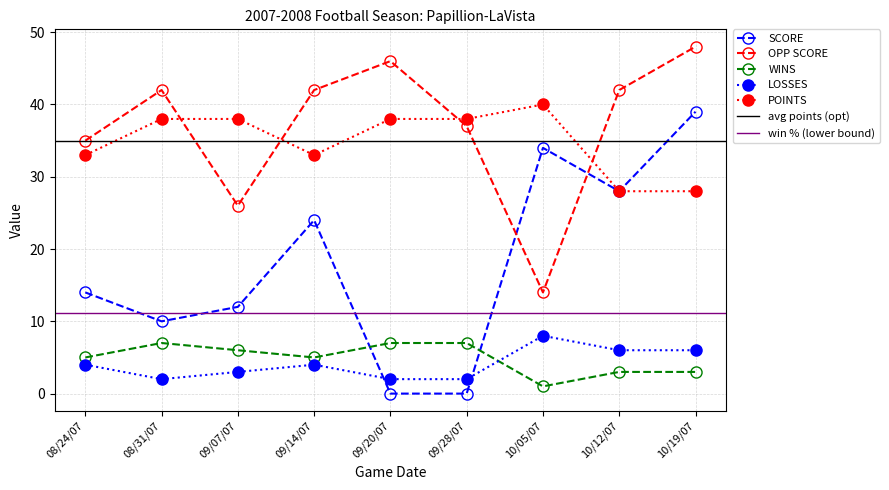

What is the value of the LOSSES point at the 8th from the left?

6